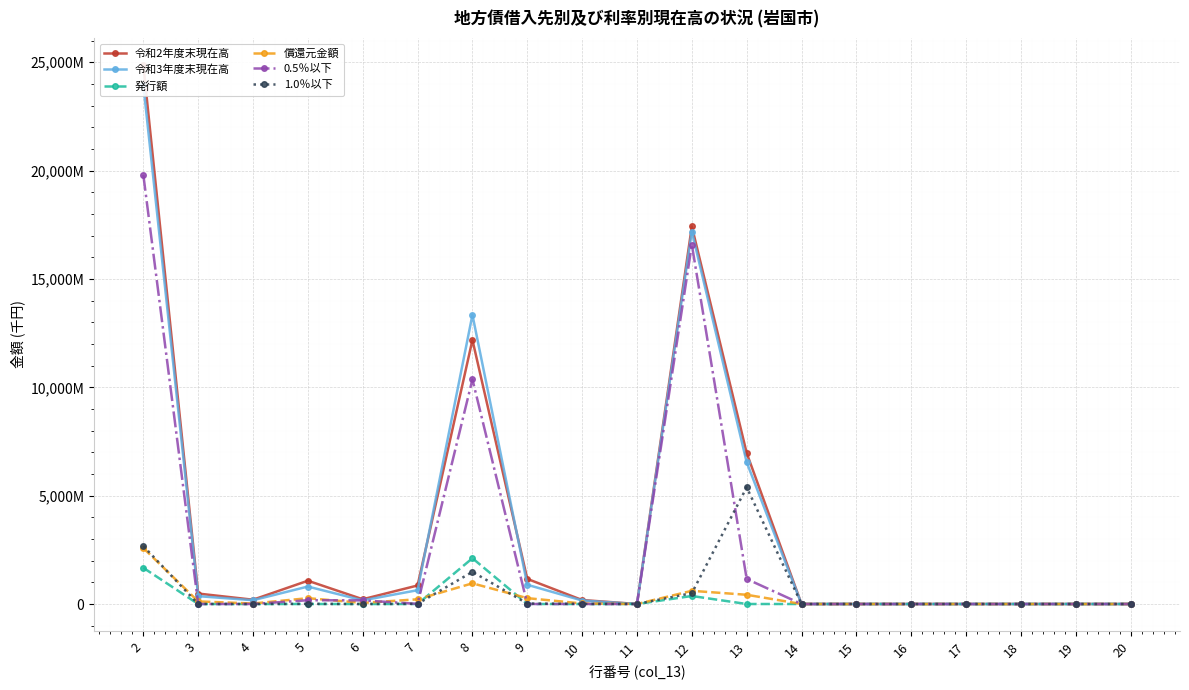

At how many categories does at least one series exceed 9819696?

3